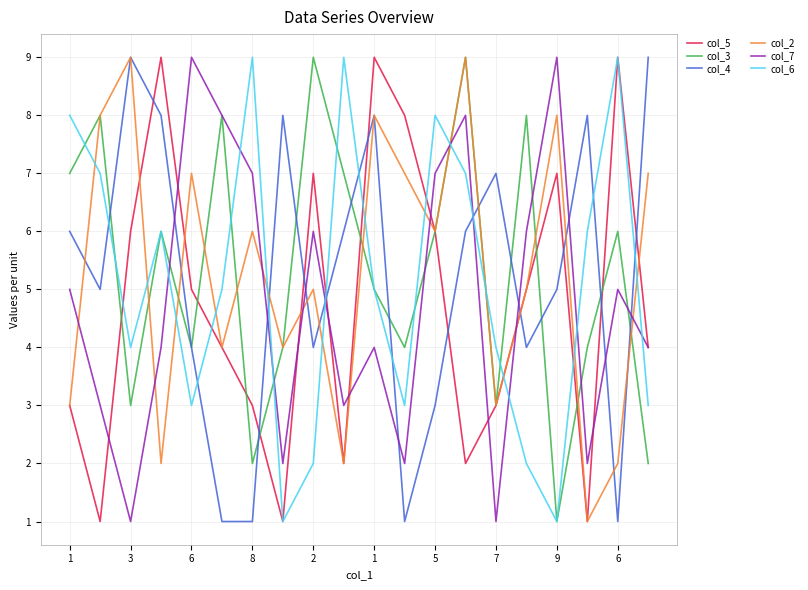

How many interior local peaks does the col_5 series have?

5